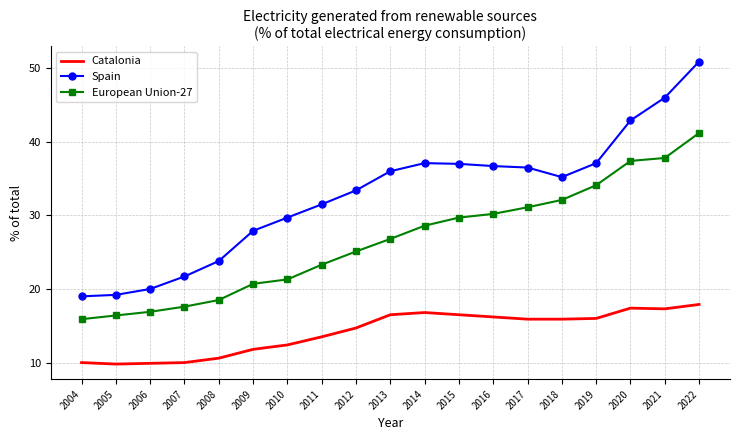

What is the total value across all series at 2019?

87.2